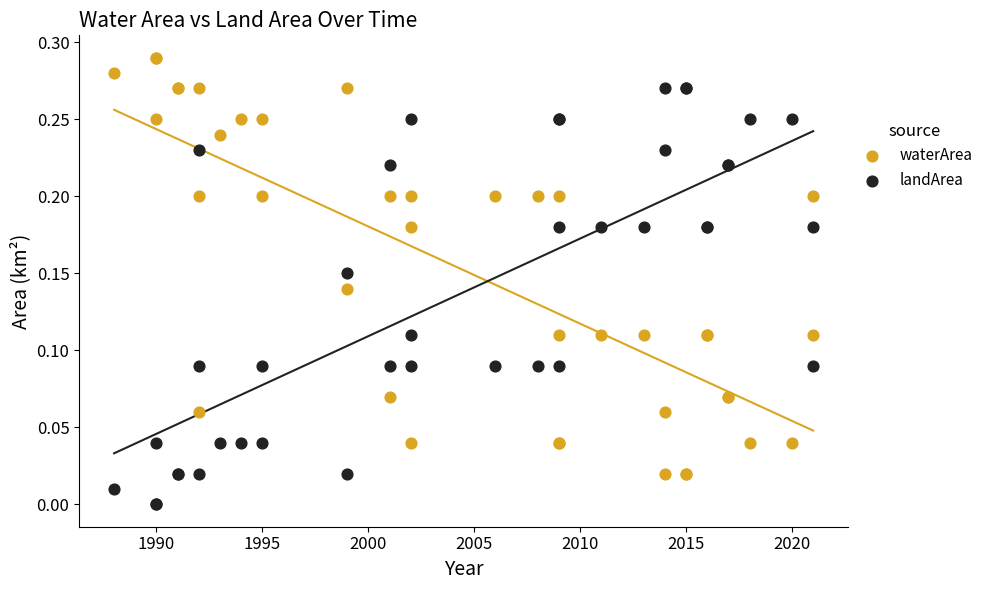

Which series reaches the minimum Y coordinate?

landArea